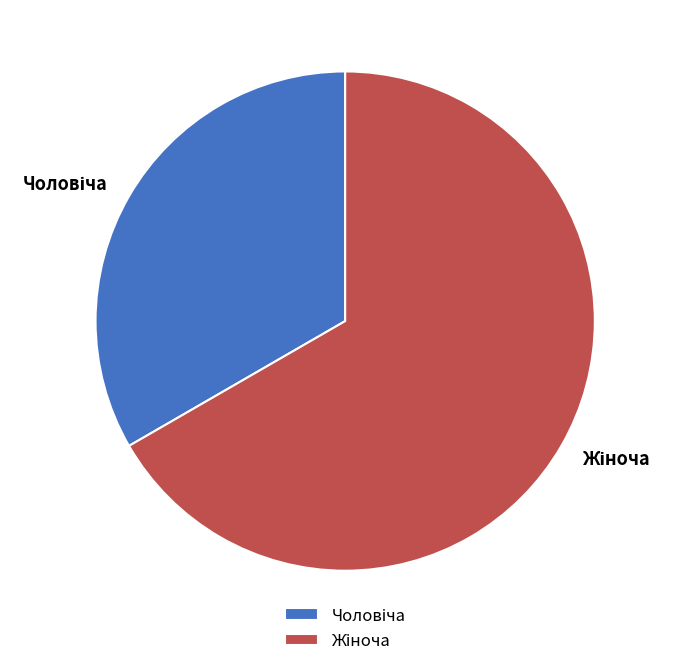

Is there any slice that represents more than half of the pie?

Yes